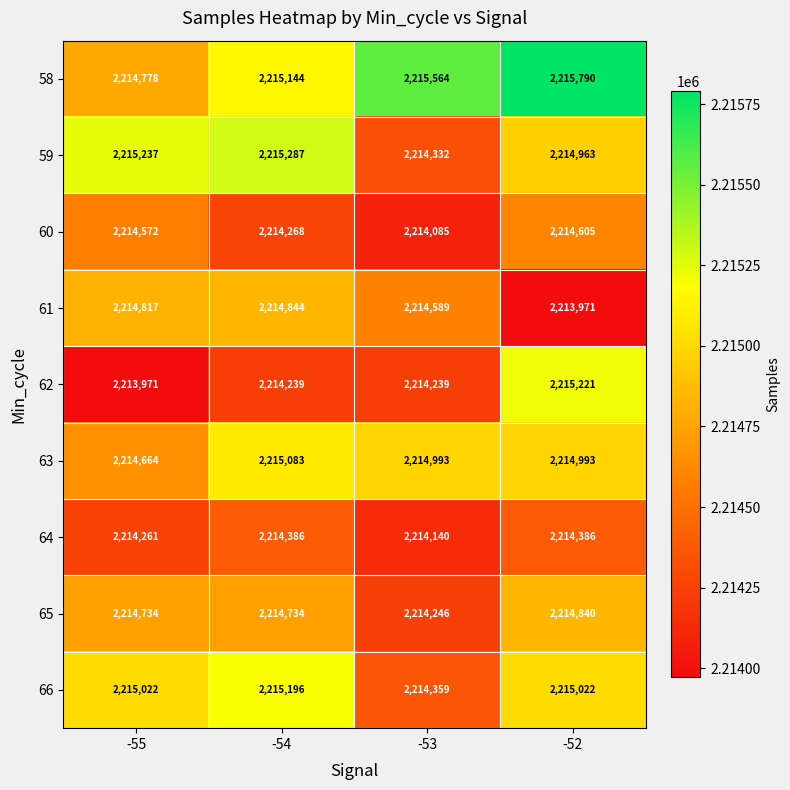

How many distinct data groups are displayed?

9